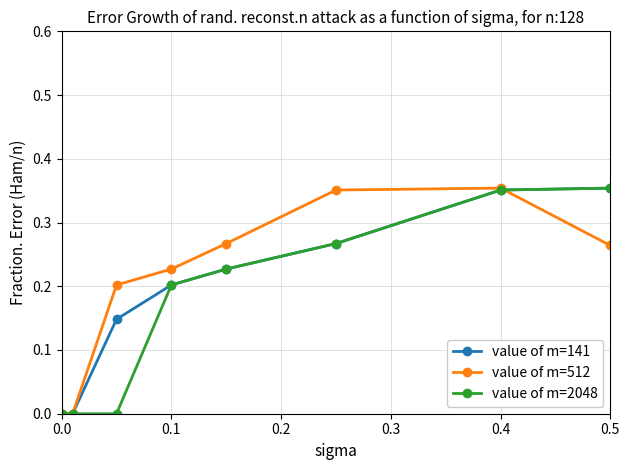

What are all the series names shown in the legend?

value of m=141, value of m=512, value of m=2048